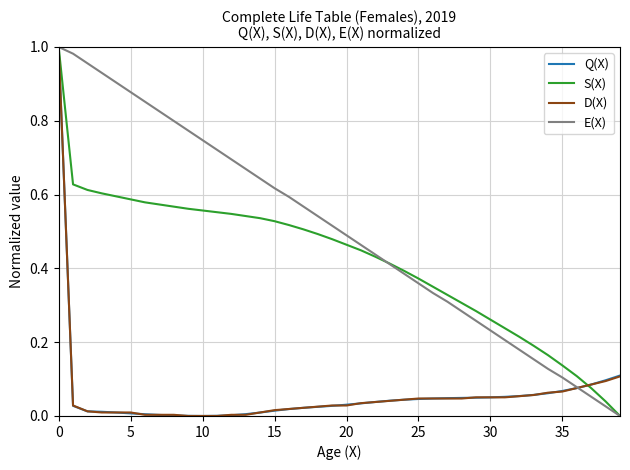

True or false: S(X) and E(X) cross at least once.

True